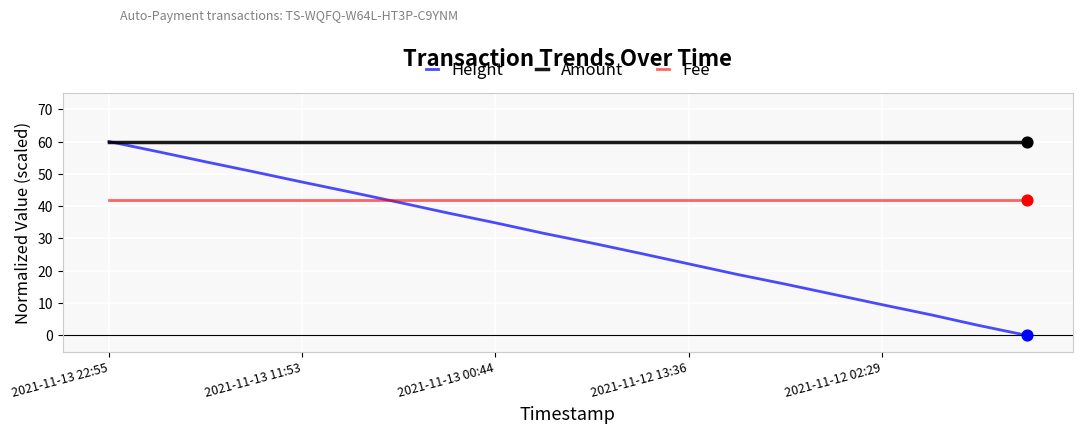

Which series has the largest range (max minus min)?

Height